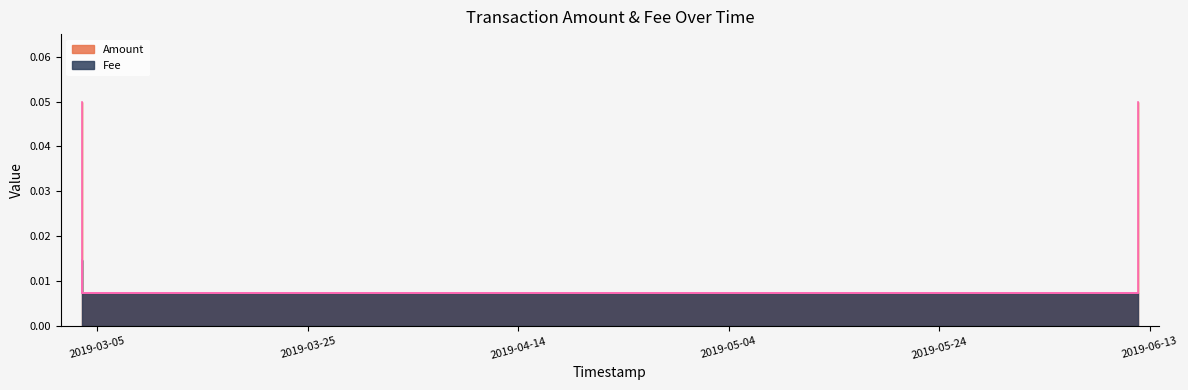

How many lines are shown in the chart?

1